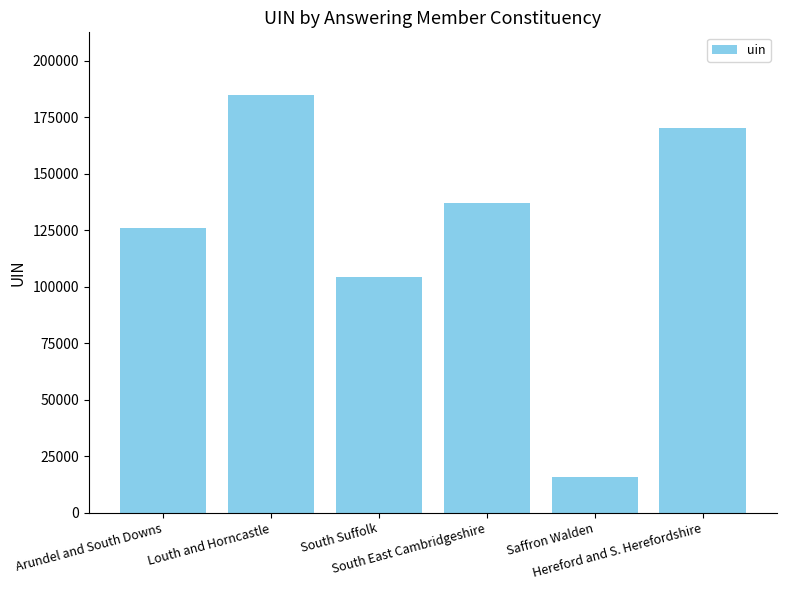

What is the change in value from South Suffolk to South East Cambridgeshire?

+33117.0